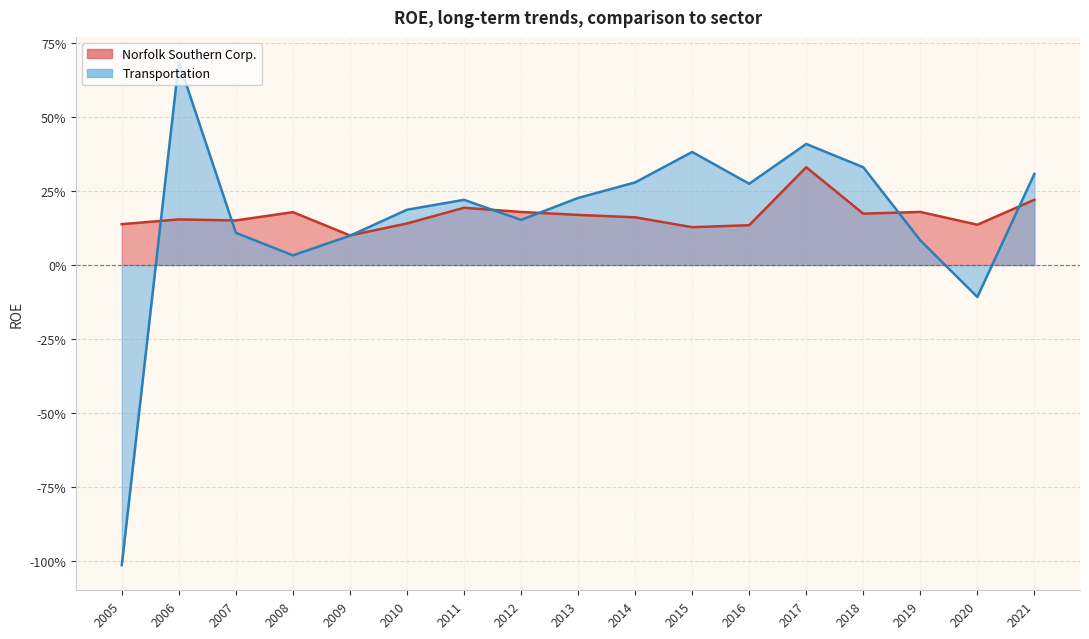

What is the difference between the maximum and minimum values in the Norfolk Southern Corp. series?

0.2